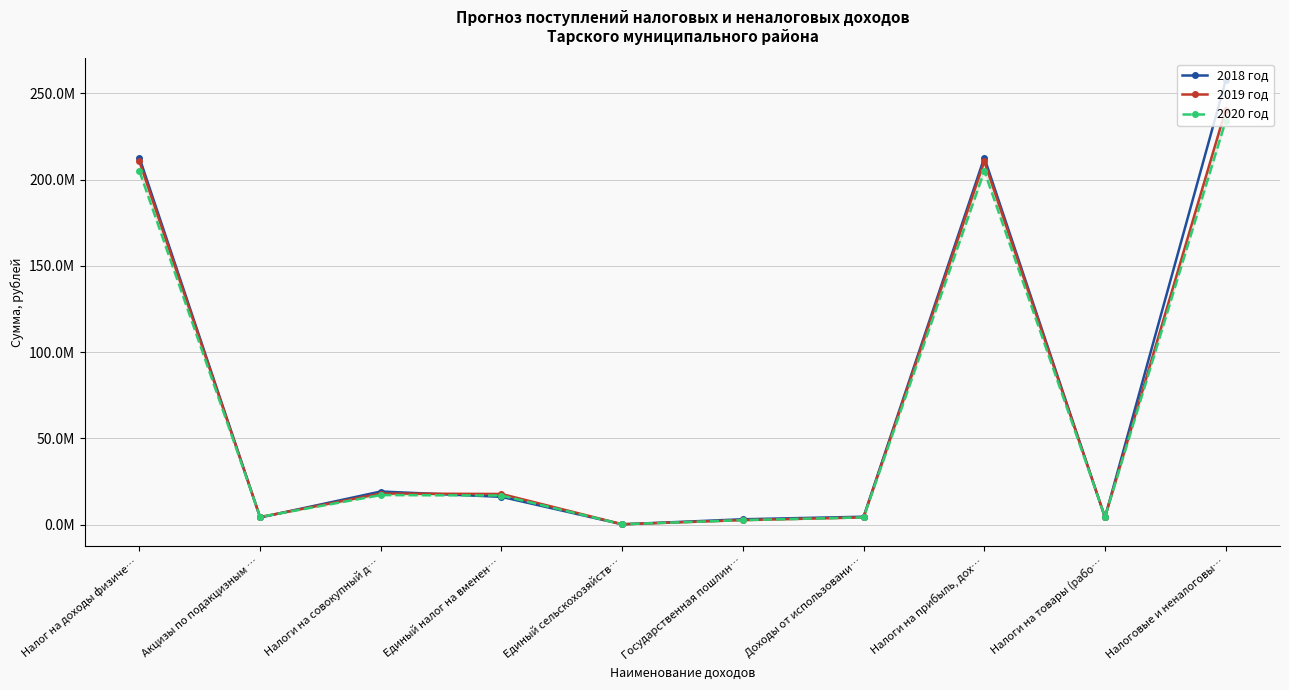

Does the chart have visible grid lines?

Yes